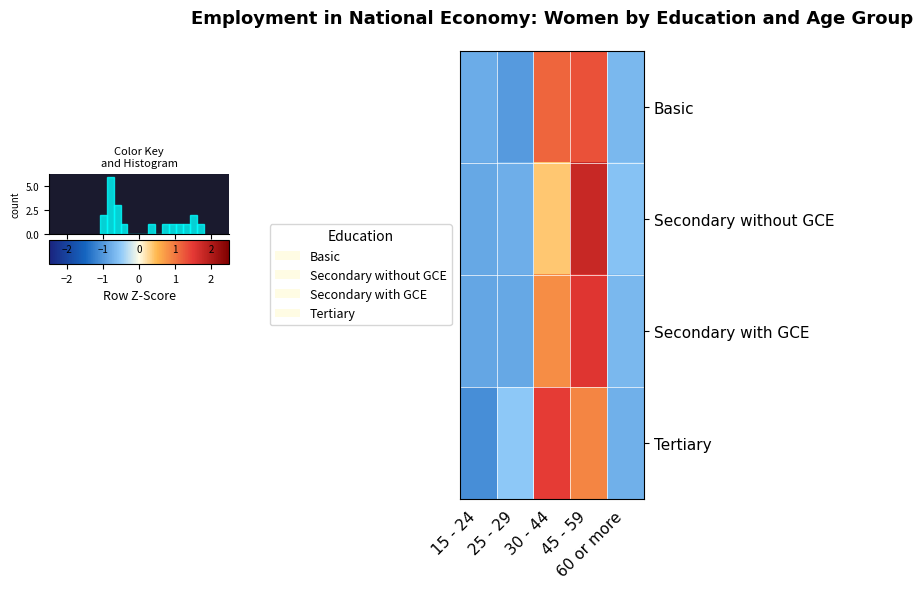

What is the difference between the Secondary without GCE values at 25 - 29 and 45 - 59?

2.6